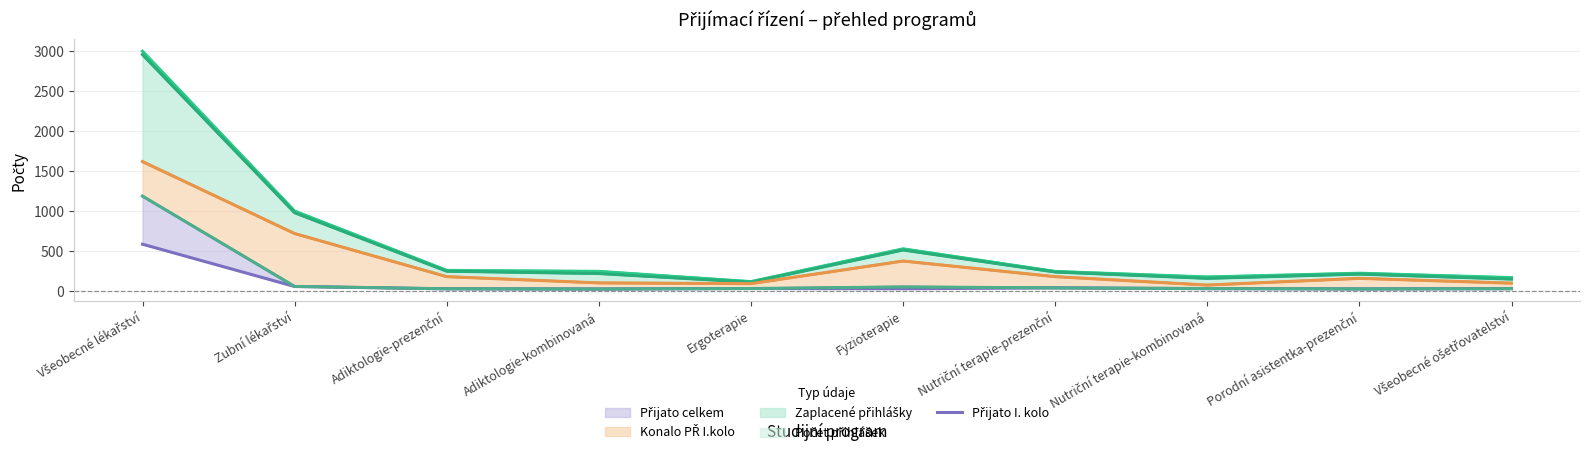

Reading left to right, extract all data points from this chart.

Počet přihlášek: Všeobecné lékařství=2997	Zubní lékařství=1002	Adiktologie-prezenční=262	Adiktologie-kombinovaná=250	Ergoterapie=122	Fyzioterapie=531	Nutriční terapie-prezenční=249	Nutriční terapie-kombinovaná=180	Porodní asistentka-prezenční=227	Všeobecné ošetřovatelství=172
Zaplacené přihlášky: Všeobecné lékařství=2955	Zubní lékařství=982	Adiktologie-prezenční=252	Adiktologie-kombinovaná=223	Ergoterapie=115	Fyzioterapie=517	Nutriční terapie-prezenční=242	Nutriční terapie-kombinovaná=163	Porodní asistentka-prezenční=216	Všeobecné ošetřovatelství=154
Konalo PŘ I.kolo: Všeobecné lékařství=1620	Zubní lékařství=722	Adiktologie-prezenční=184	Adiktologie-kombinovaná=106	Ergoterapie=97	Fyzioterapie=379	Nutriční terapie-prezenční=184	Nutriční terapie-kombinovaná=79	Porodní asistentka-prezenční=163	Všeobecné ošetřovatelství=103
Přijato I. kolo: Všeobecné lékařství=589	Zubní lékařství=61	Adiktologie-prezenční=32	Adiktologie-kombinovaná=30	Ergoterapie=36	Fyzioterapie=33	Nutriční terapie-prezenční=44	Nutriční terapie-kombinovaná=34	Porodní asistentka-prezenční=31	Všeobecné ošetřovatelství=34
Přijato celkem: Všeobecné lékařství=1189	Zubní lékařství=62	Adiktologie-prezenční=33	Adiktologie-kombinovaná=30	Ergoterapie=36	Fyzioterapie=56	Nutriční terapie-prezenční=44	Nutriční terapie-kombinovaná=36	Porodní asistentka-prezenční=31	Všeobecné ošetřovatelství=34